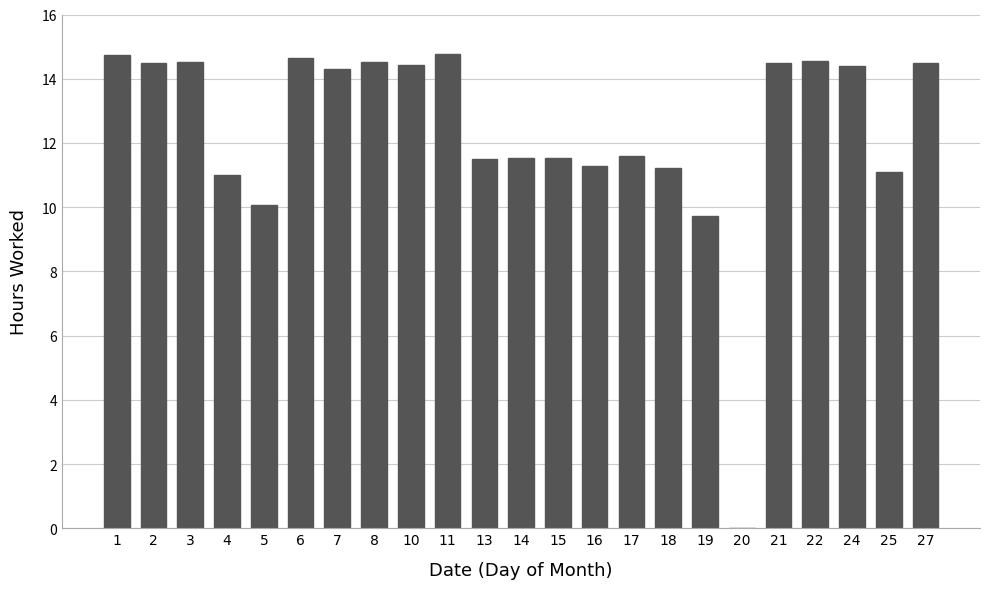

What is the sum of the values at 16 and 21?

25.8